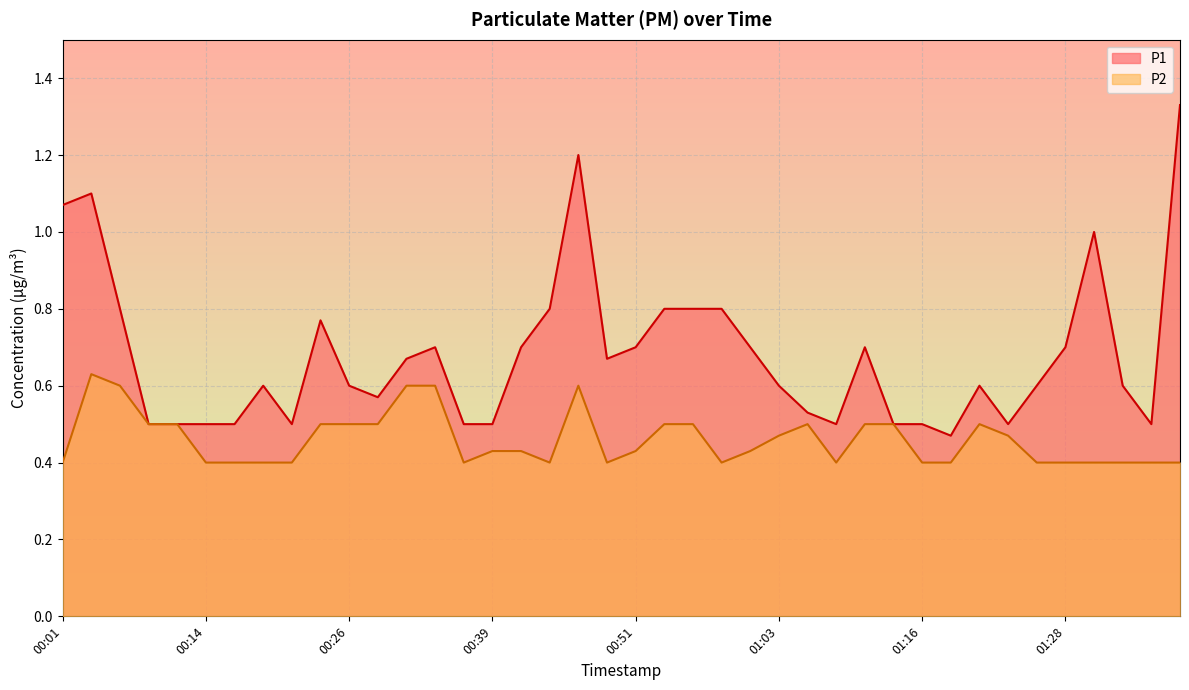

What is the label of the 27th point from the right?

00:34